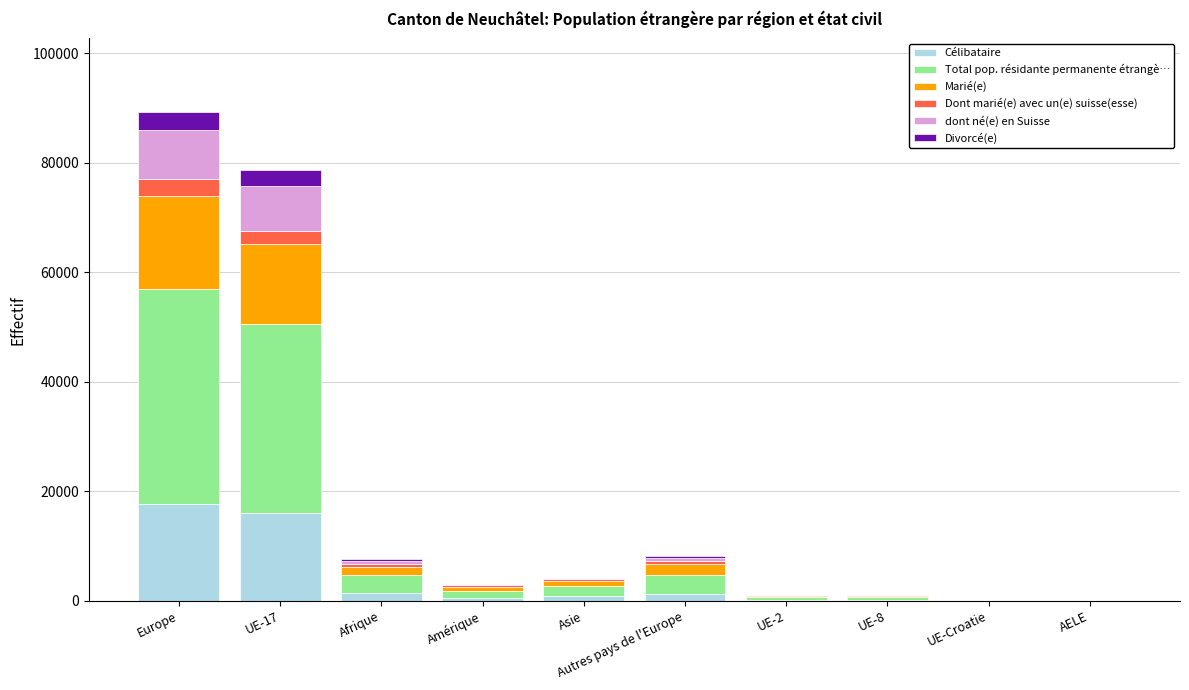

What is the maximum value for Célibataire?

17694